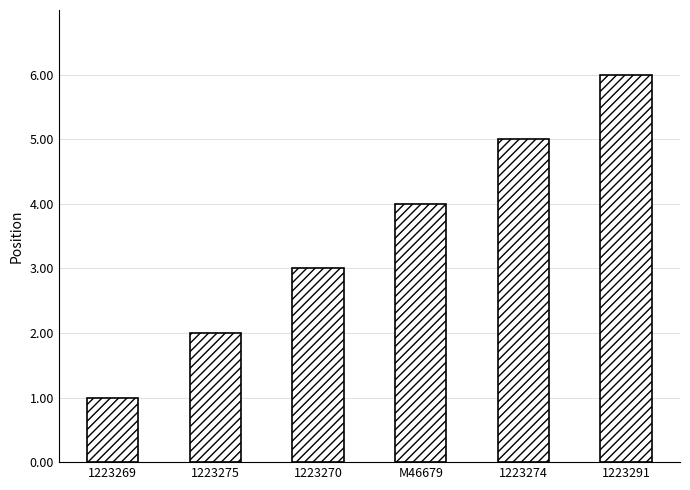

What is the difference between the second highest and second lowest values?

3